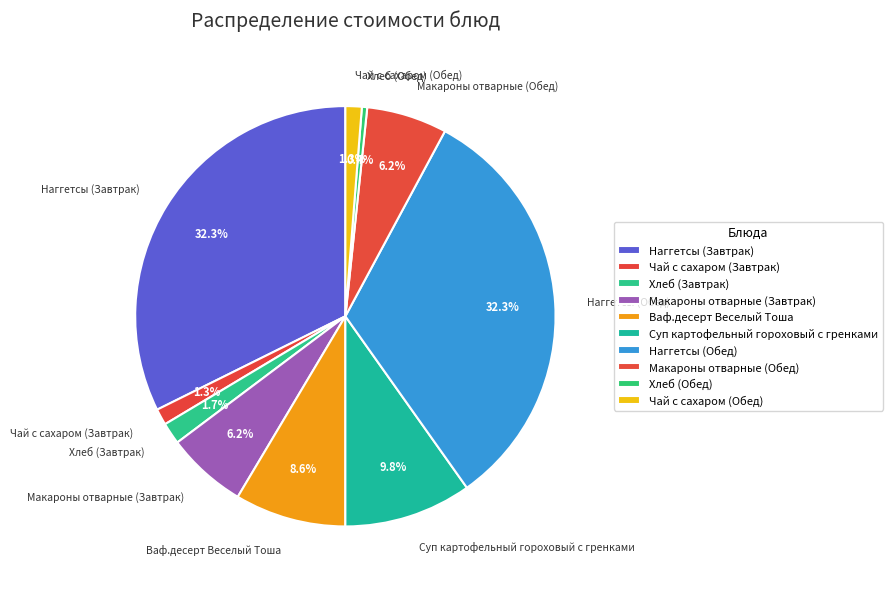

To the nearest percent, what is the difference between the largest and smallest slice percentages?

32%